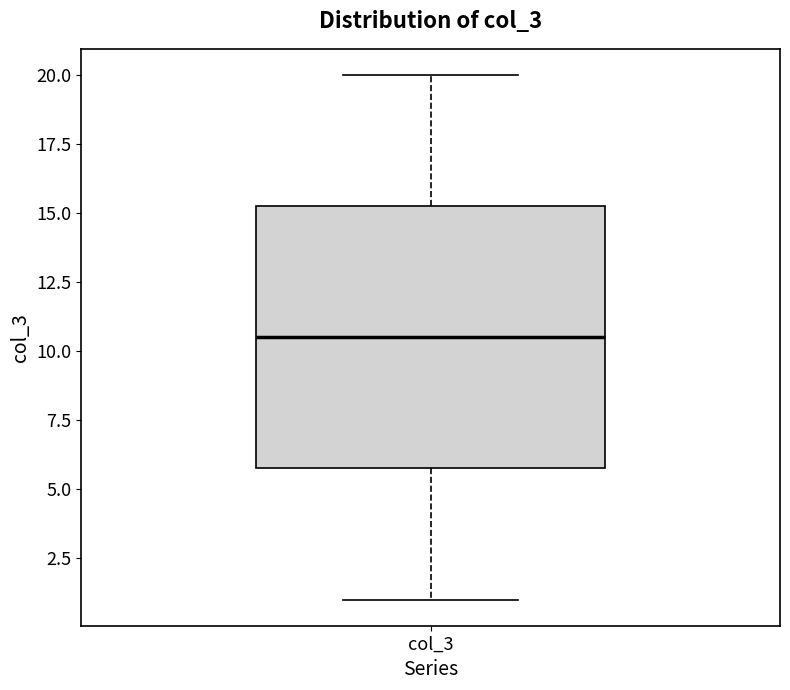

Transcribe this box plot: give where the median line is, the range the box spans, and where the two whiskers end, as read against the y-axis. The values are not printed on the chart, so give them approximately, as read against the axis.

median 10.5, box 6.0 to 15.5, whiskers 1.0 to 20.0